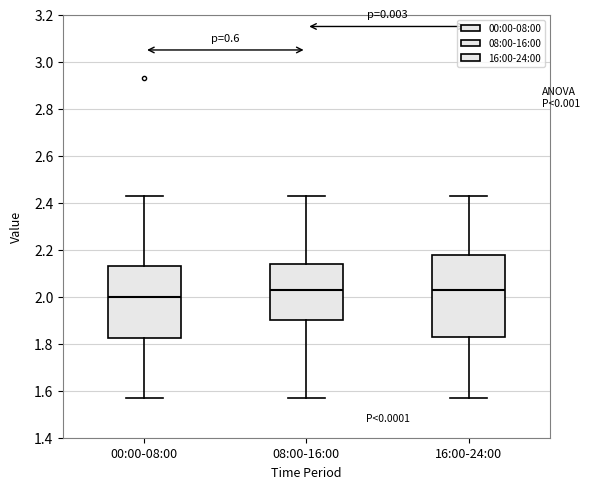

Reading left to right, read every box against the y-axis: the position of its median line, the range the box covers, and the ends of its whiskers. The values are not printed on the chart, so give them approximately, as read against the axis.

00:00-08:00: median 2.00, box 1.82 to 2.14, whiskers 1.58 to 2.44
08:00-16:00: median 2.04, box 1.90 to 2.14, whiskers 1.58 to 2.44
16:00-24:00: median 2.04, box 1.84 to 2.18, whiskers 1.58 to 2.44